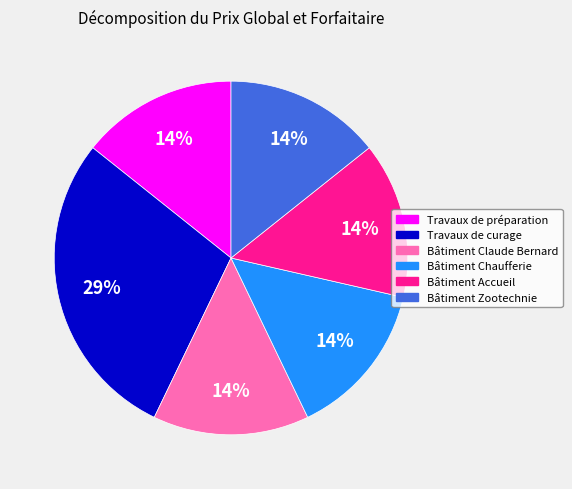

To the nearest percent, what is the average slice percentage?

17%